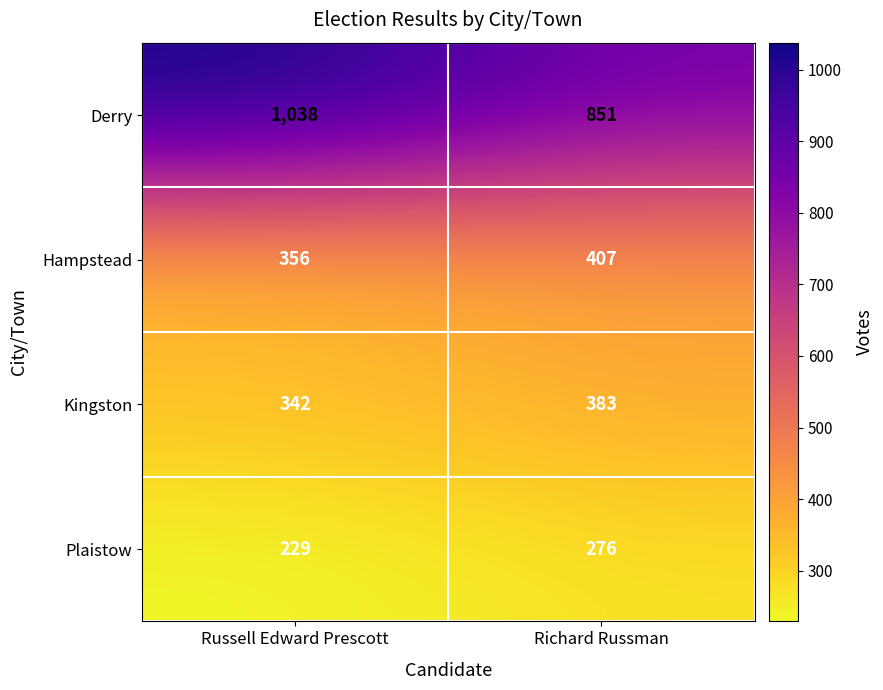

How many categories are shown in the chart?

2